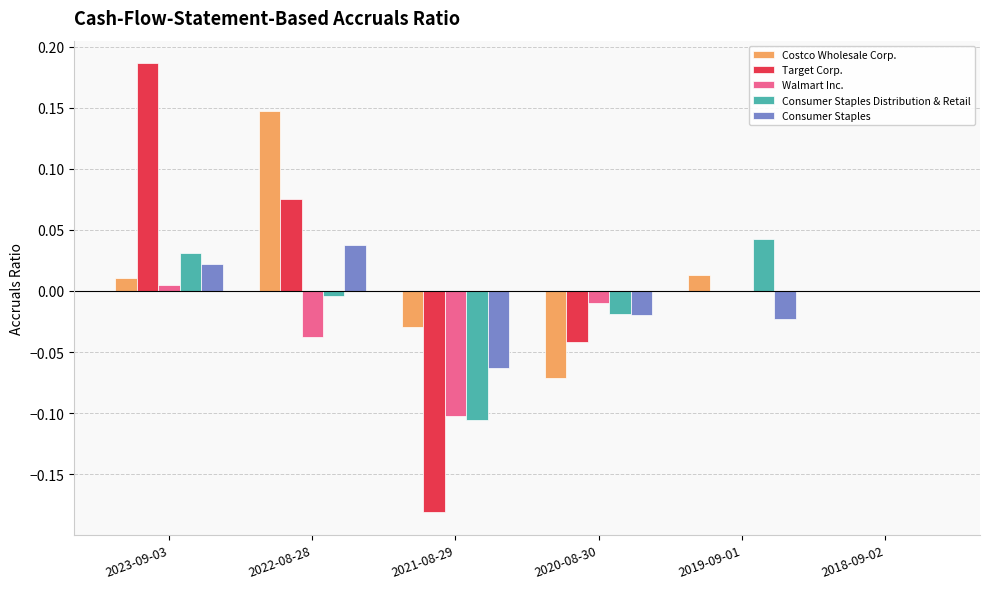

Is the value of Consumer Staples Distribution & Retail at 2019-09-01 greater than the value of Costco Wholesale Corp. at 2020-08-30?

Yes